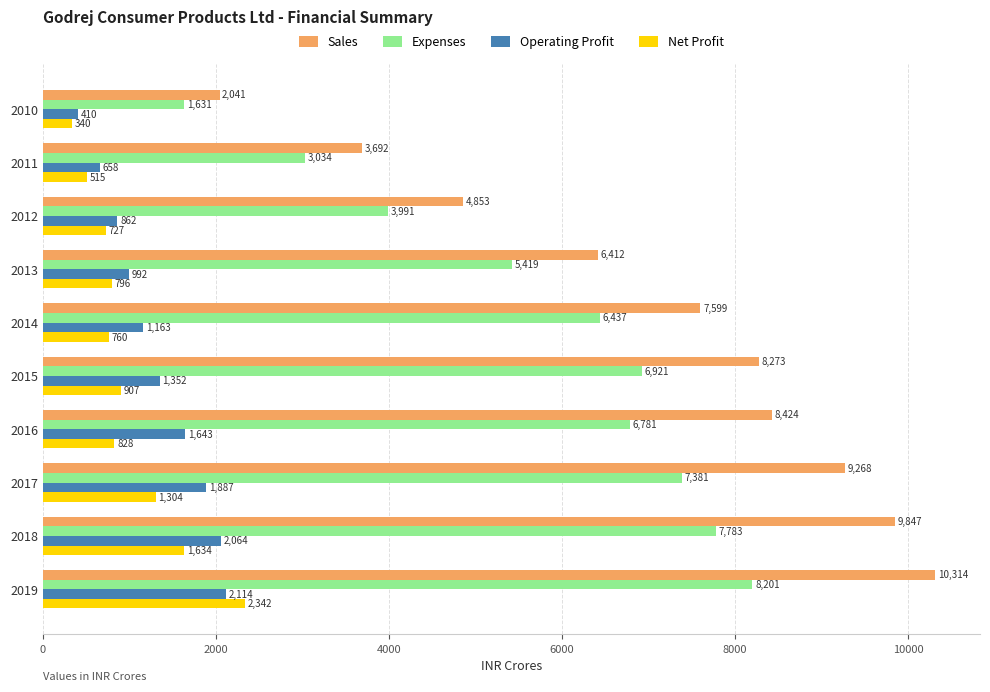

What is the average value of the Operating Profit series?

1314.5